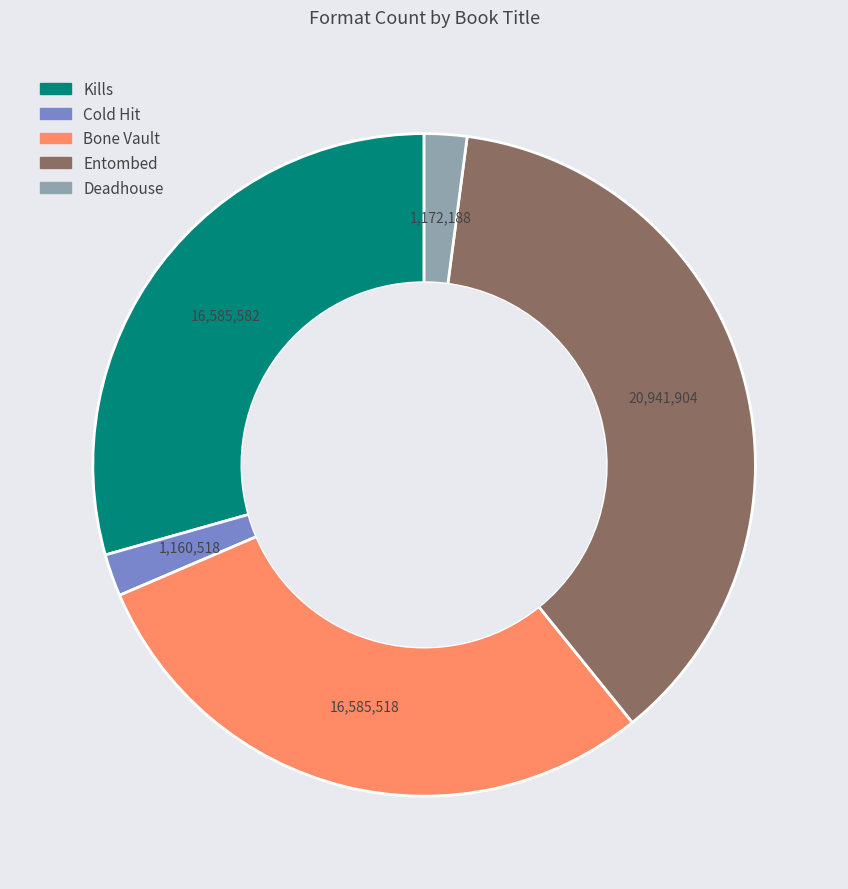

The Kills slice represents 29% of the pie. True or false?

True